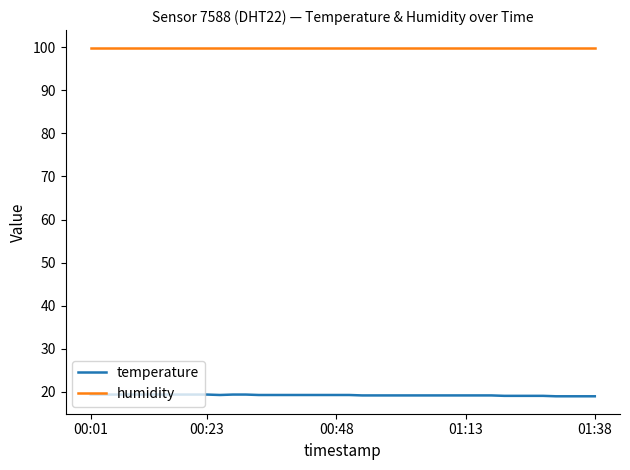

List the series in order of their overall mean, lowest first.

temperature, humidity